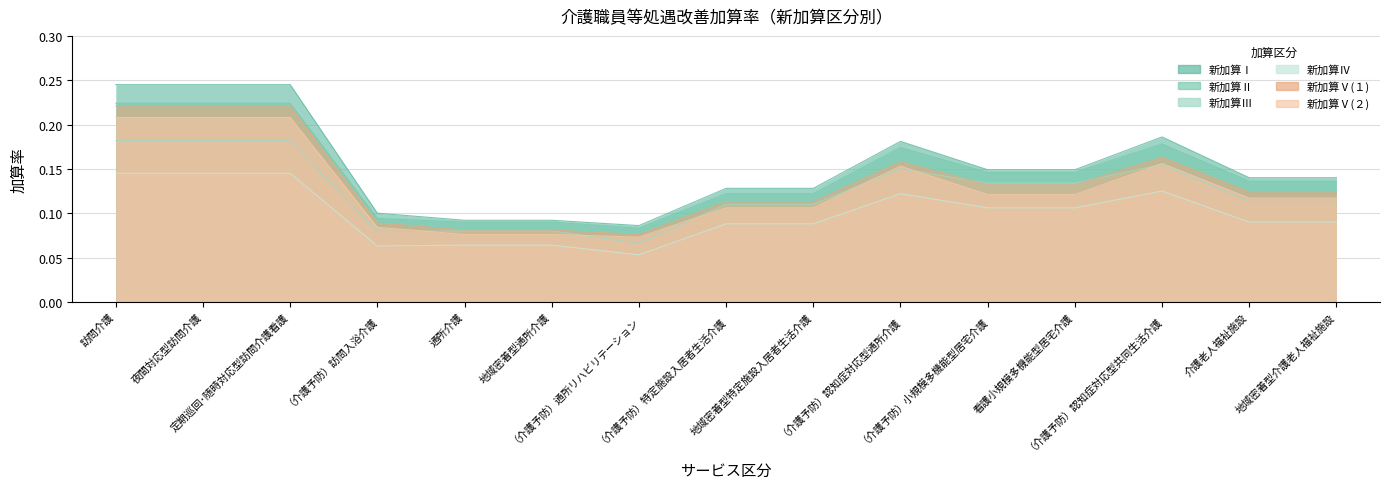

What is the highest value of the 新加算Ⅴ(２) series?

0.2